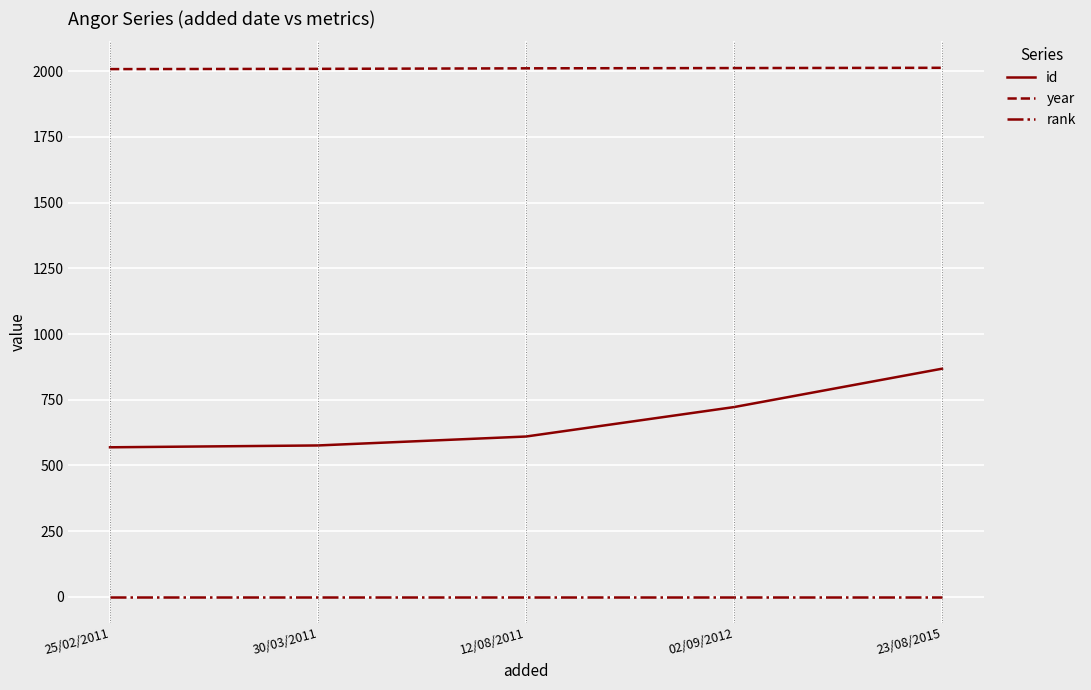

What is the sum of the rank values at 25/02/2011 and 12/08/2011?

2